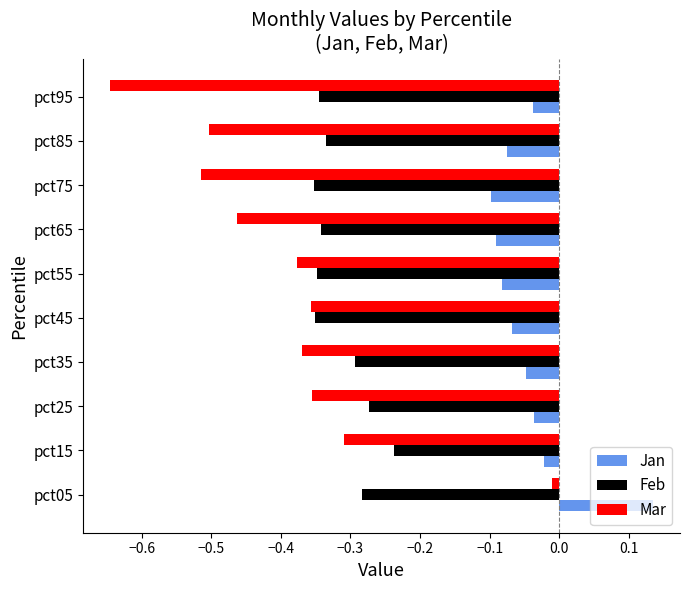

Which series has the widest spread of values?

Mar